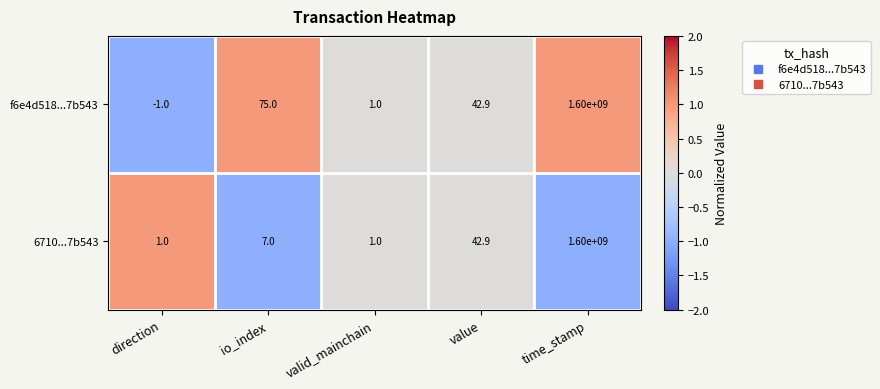

List the series in order of their overall mean, highest first.

f6e4d518...7b543, 6710...7b543